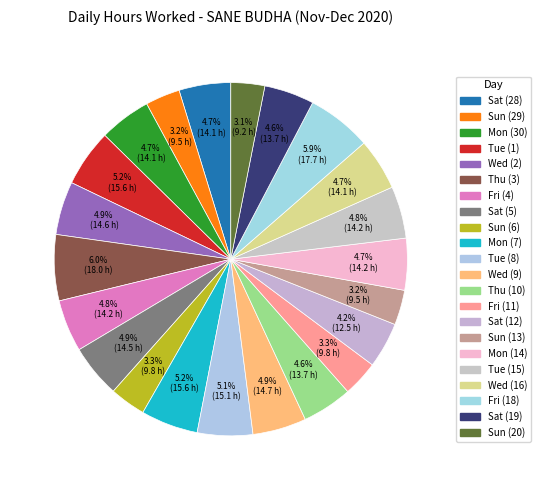

What percentage is the Sun (6) slice, to the nearest percent?

3%